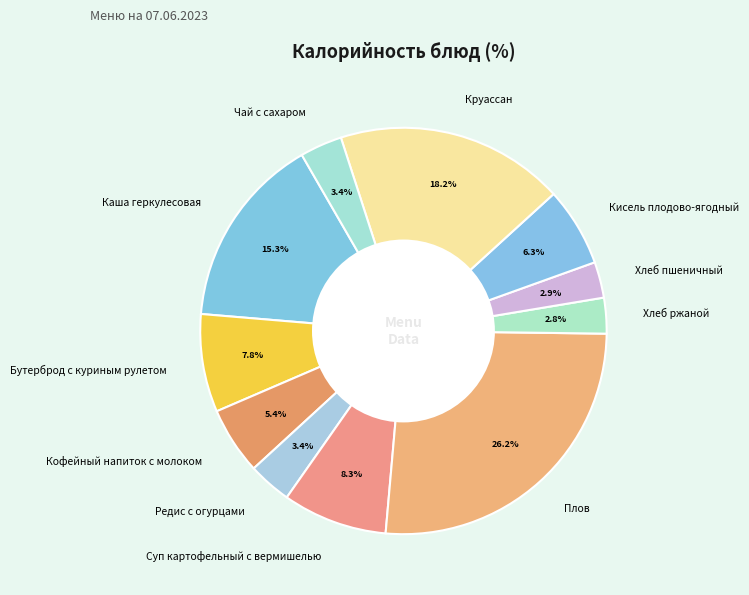

Which category has the biggest portion of the pie?

Плов